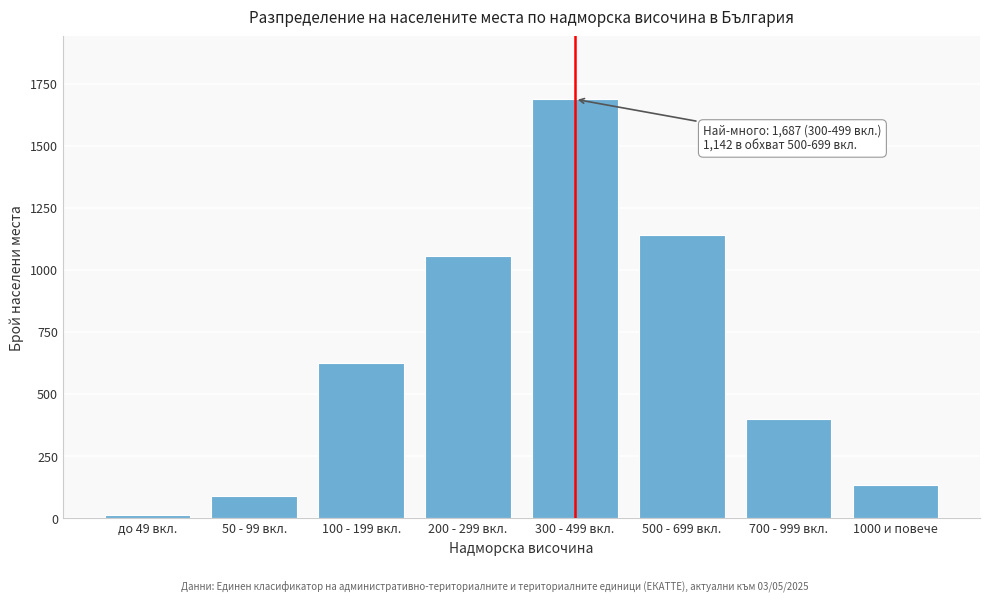

Reading left to right, list all the values displayed in this chart.

до 49 вкл.=12	50 - 99 вкл.=89	100 - 199 вкл.=623	200 - 299 вкл.=1054	300 - 499 вкл.=1687	500 - 699 вкл.=1142	700 - 999 вкл.=398	1000 и повече=134